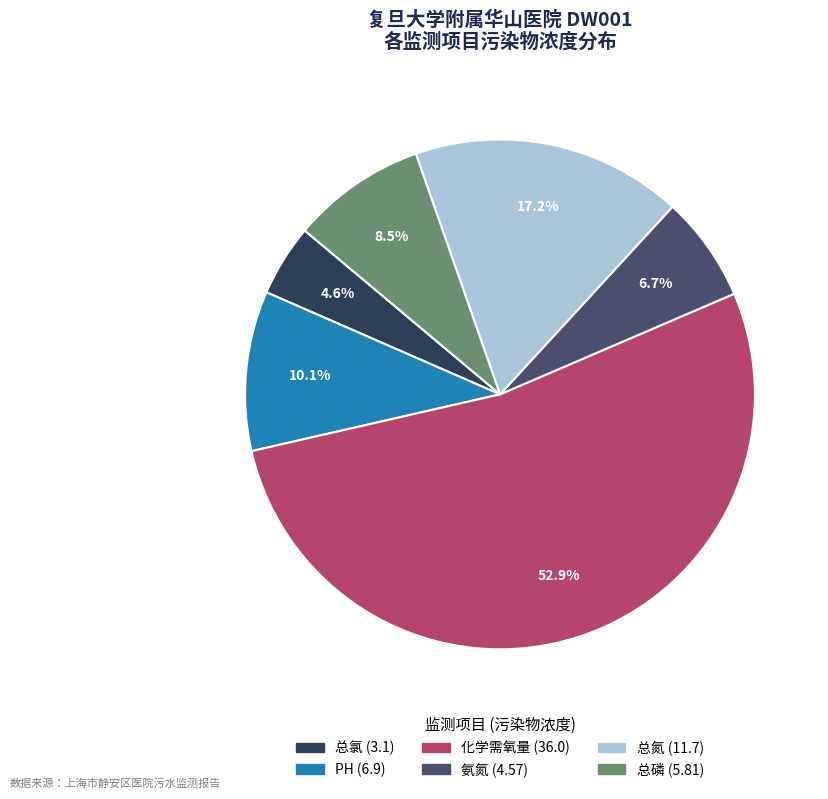

To the nearest percent, what is the difference between the 总氯 and 氨氮 slice percentages?

2%